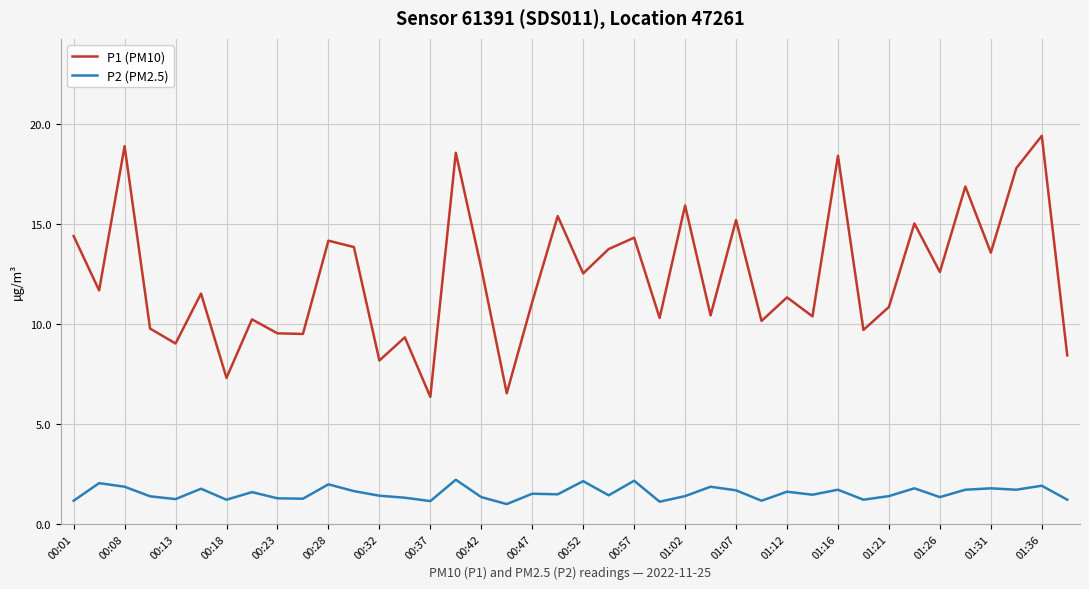

What are all the series names shown in the legend?

P1 (PM10), P2 (PM2.5)